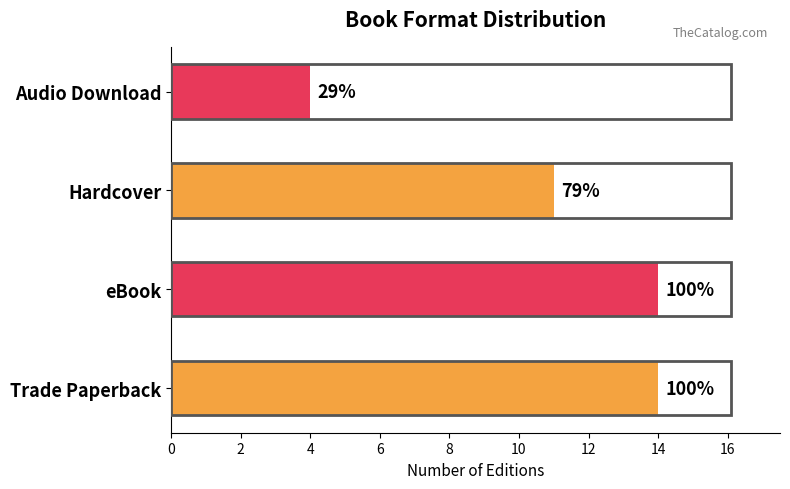

How many bars are there in total?

4